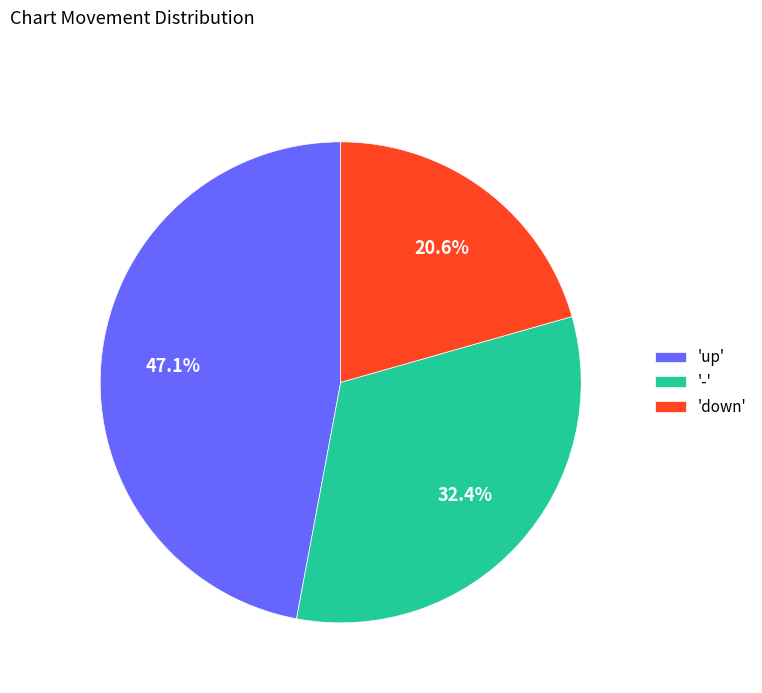

What portion of the pie excludes 'up'?

52.9%